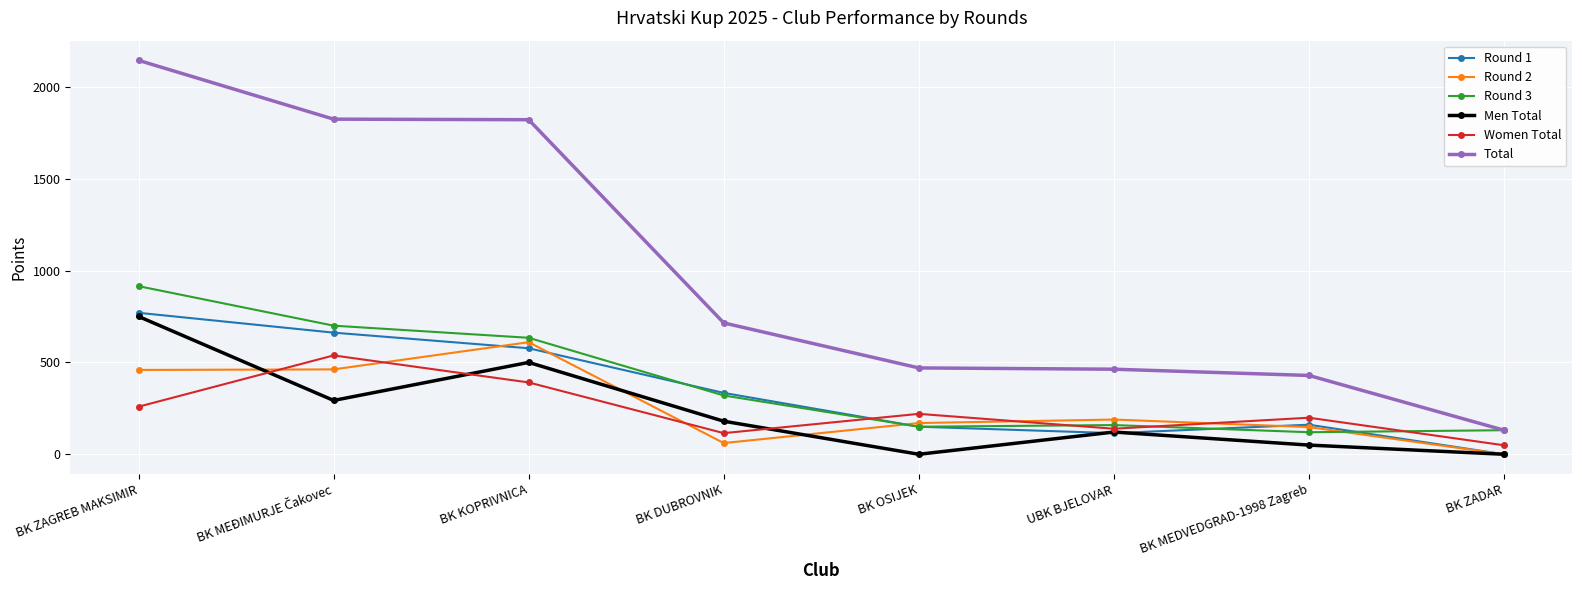

The Men Total series shows 0 at BK OSIJEK. True or false?

True